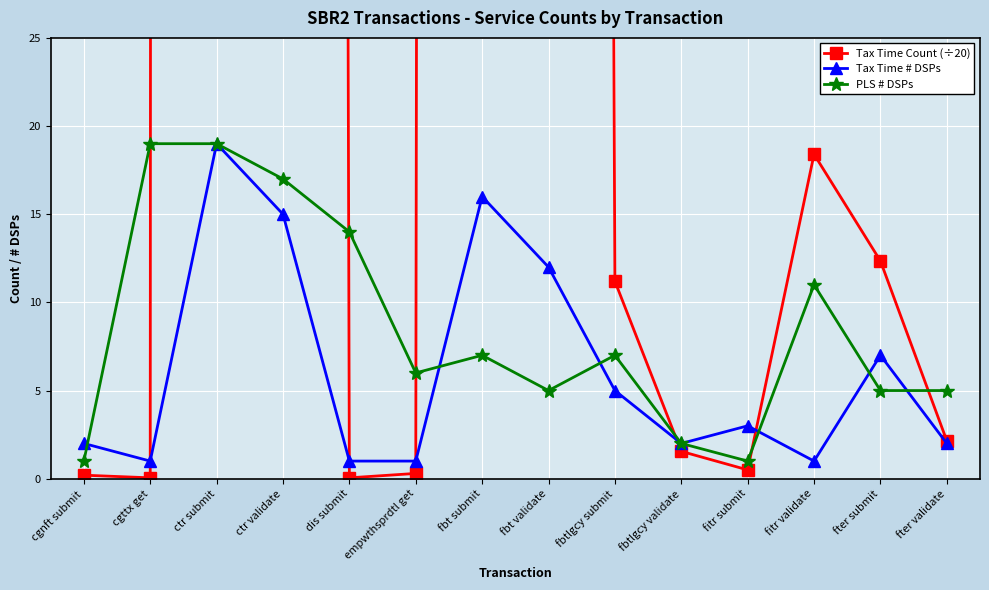

The value of PLS # DSPs at fitr validate is 11.0. True or false?

True